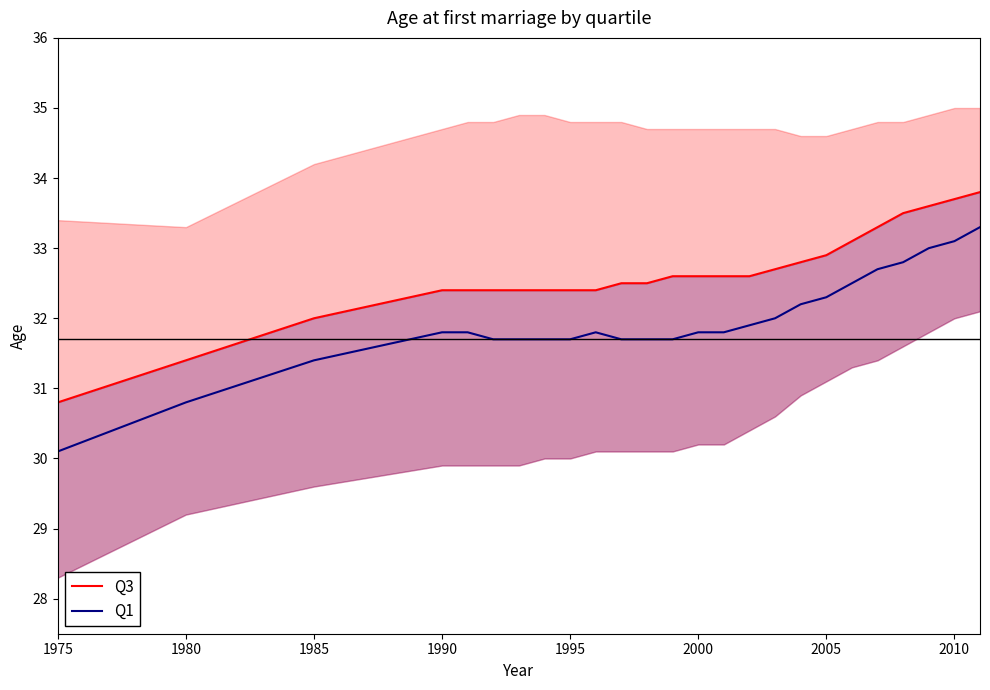

Reading left to right, list all the values displayed in this chart.

Q3: 30.8	31.4	32.0	32.4	32.4	32.4	32.4	32.4	32.4	32.4	32.5	32.5	32.6	32.6	32.6	32.6	32.7	32.8	32.9	33.1	33.3	33.5	33.6	33.7	33.8
Q1: 30.1	30.8	31.4	31.8	31.8	31.7	31.7	31.7	31.7	31.8	31.7	31.7	31.7	31.8	31.8	31.9	32.0	32.2	32.3	32.5	32.7	32.8	33.0	33.1	33.3